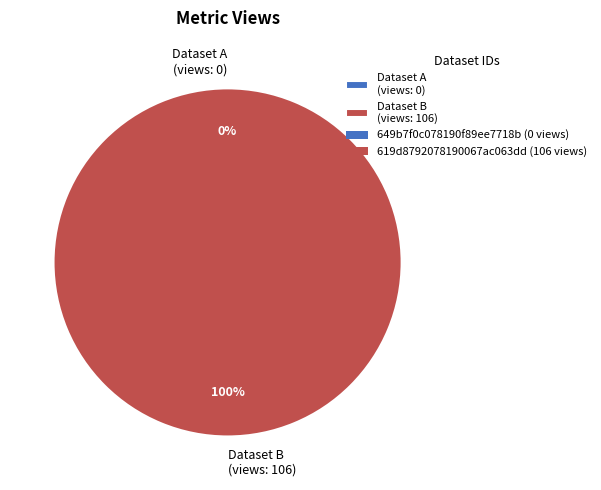

Which slice is the largest?

619d8792078190067ac063dd